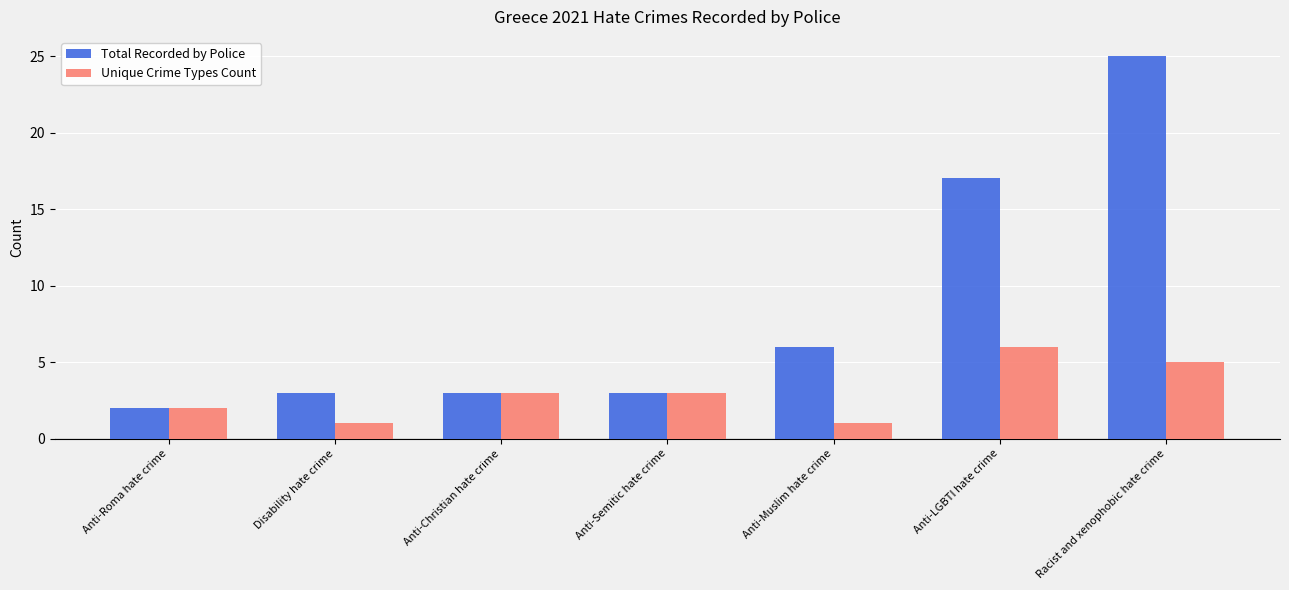

What is the minimum value for Total Recorded by Police?

2